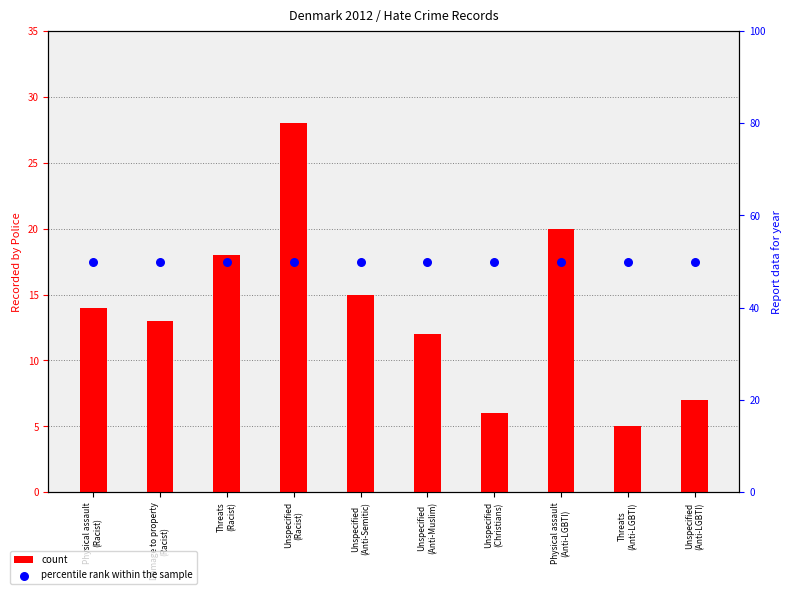

Is the value of count at Unspecified
(Christians) greater than the value of percentile rank within the sample at Unspecified
(Anti-Semitic)?

No